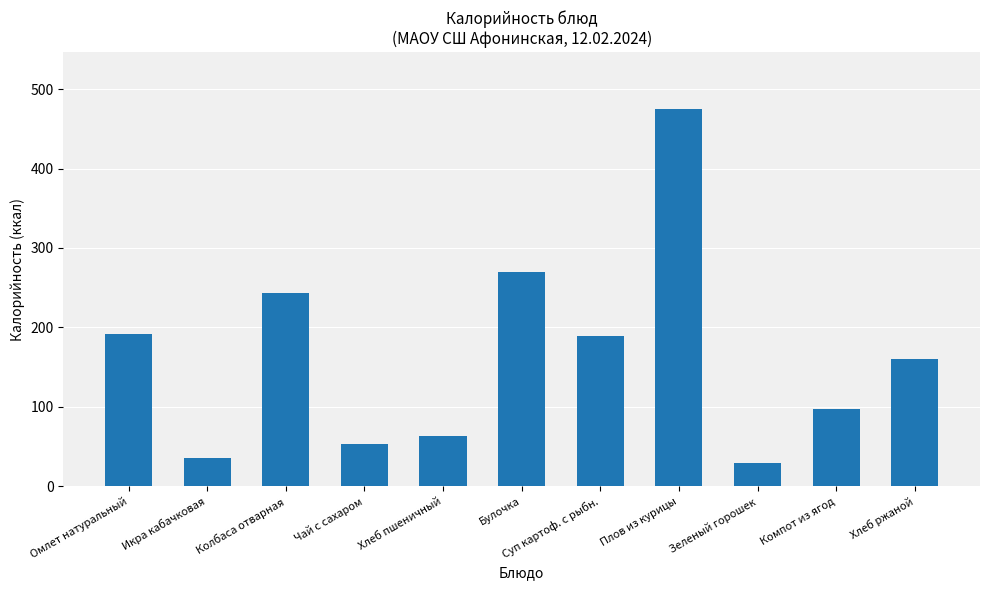

Where is the data nearest to the value 252?

Колбаса отварная